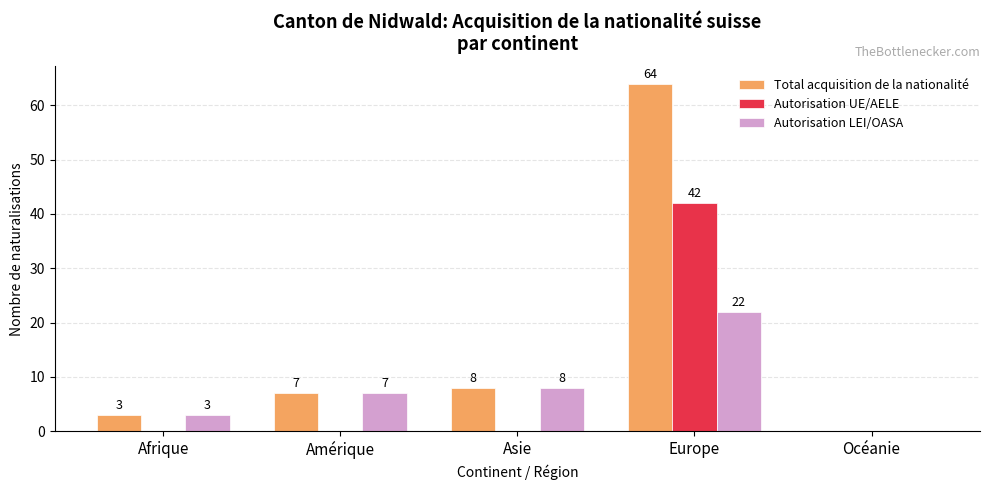

Where is Total acquisition de la nationalité nearest to the value 32?

Asie